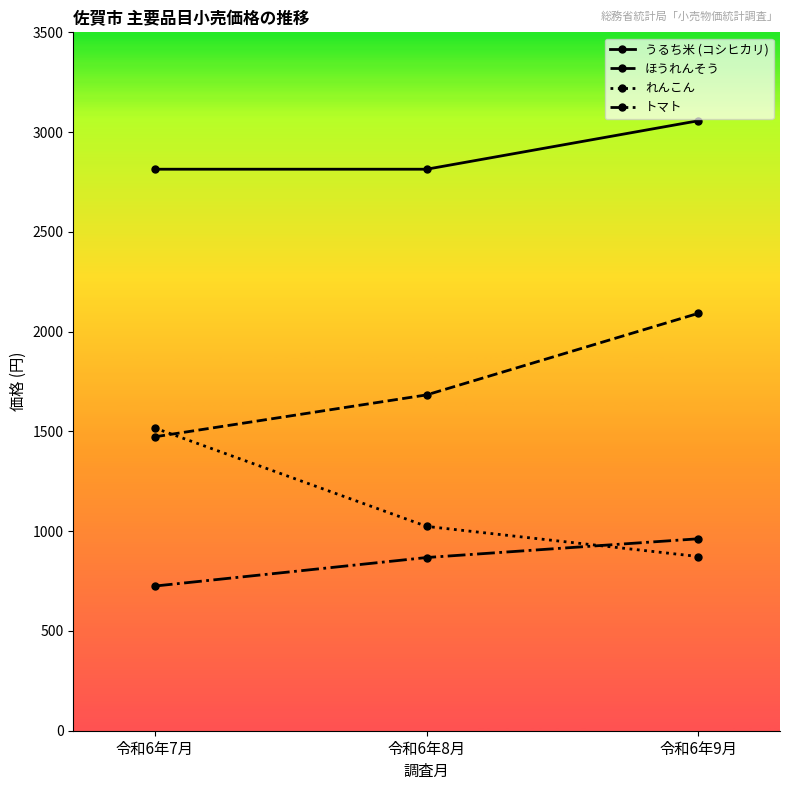

Rank the categories by トマト value from lowest to highest.

令和6年7月, 令和6年8月, 令和6年9月